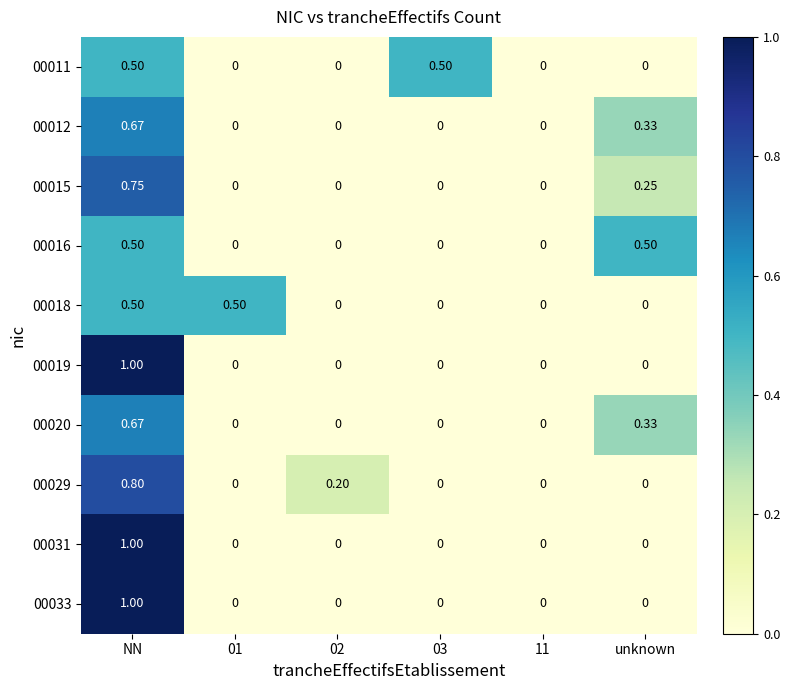

At which category is the sum across all series the highest?

NN